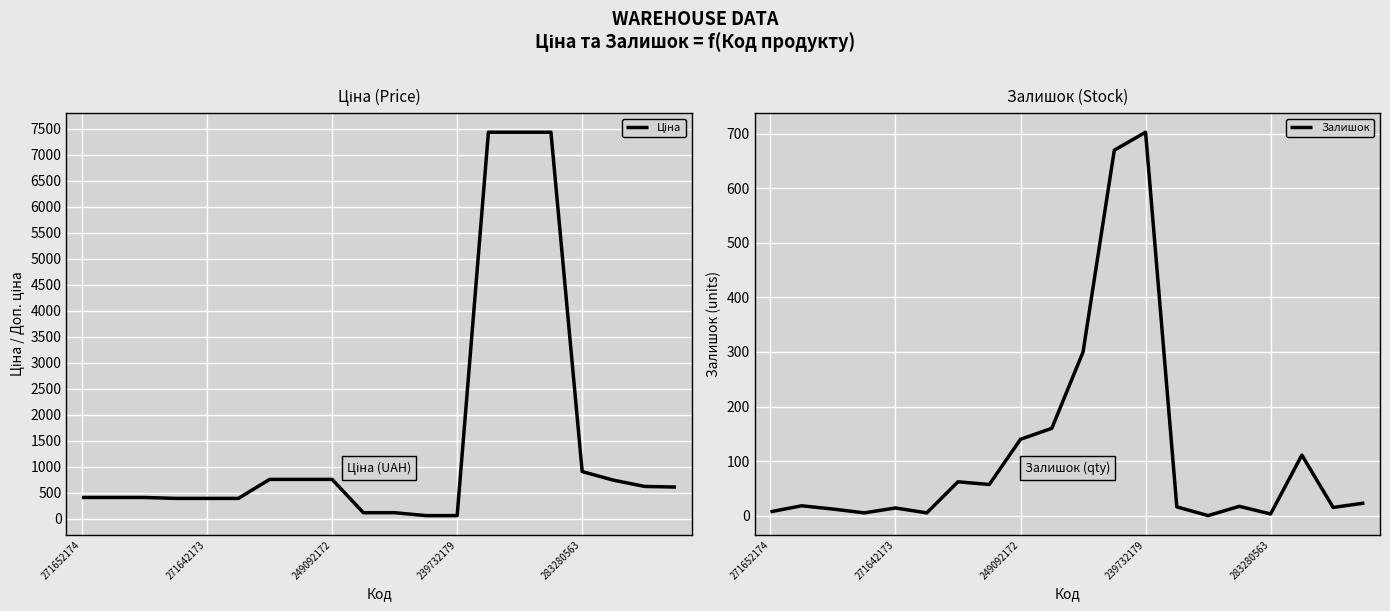

What is the difference between the maximum and minimum values in the Залишок series?

703